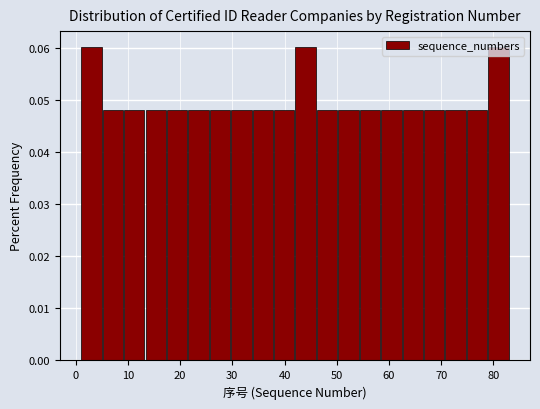

Reading left to right, transcribe this chart: for each bar, give the range it covers on the x-axis and its height. Neither the bar edges nor the heights are printed on the chart, so give them approximately, as read against the axes.

1.0 to 5.1: 0.060
5.1 to 9.2: 0.048
9.2 to 13.3: 0.048
13.3 to 17.4: 0.048
17.4 to 21.5: 0.048
21.5 to 25.6: 0.048
25.6 to 29.7: 0.048
29.7 to 33.8: 0.048
33.8 to 37.9: 0.048
37.9 to 42.0: 0.048
42.0 to 46.1: 0.060
46.1 to 50.2: 0.048
50.2 to 54.3: 0.048
54.3 to 58.4: 0.048
58.4 to 62.5: 0.048
62.5 to 66.6: 0.048
66.6 to 70.7: 0.048
70.7 to 74.8: 0.048
74.8 to 78.9: 0.048
78.9 to 83.0: 0.060